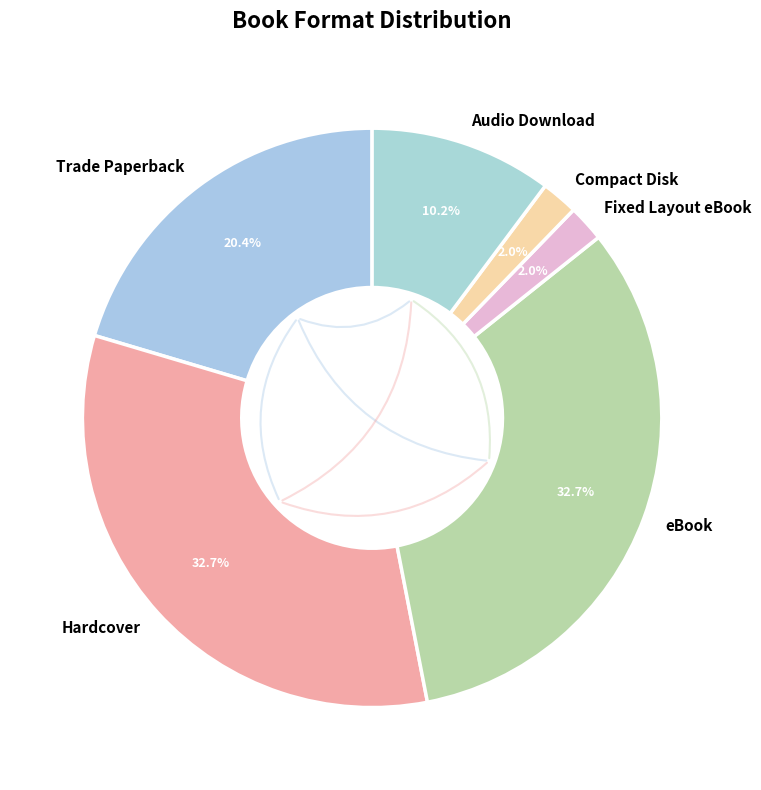

What percentage is the Hardcover slice, to the nearest percent?

33%